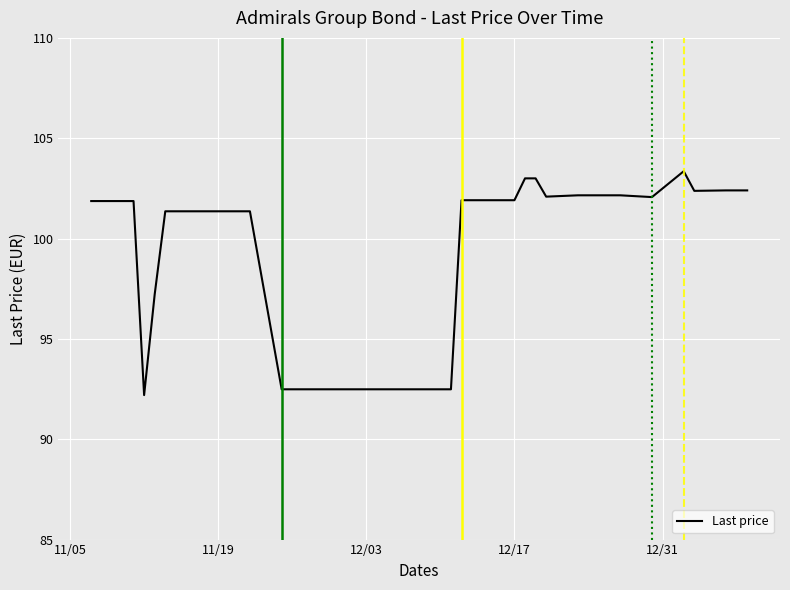

What is the minimum value shown in the chart?

92.2